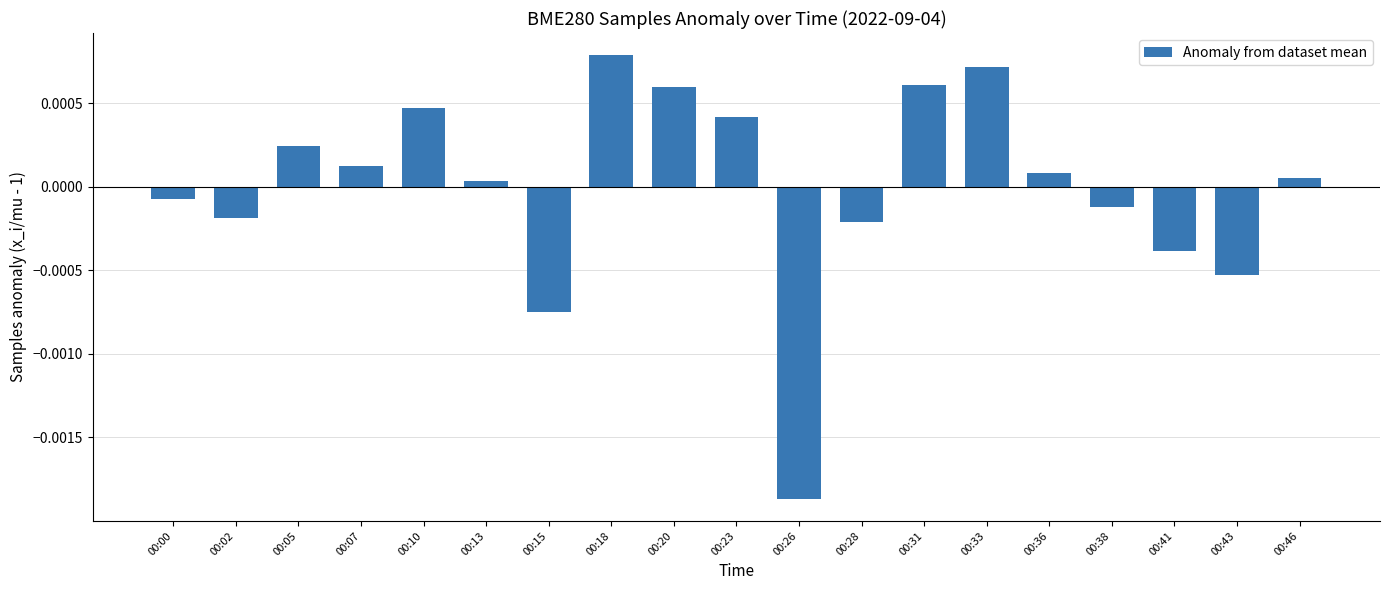

At which label does the data first exceed 0?

00:05